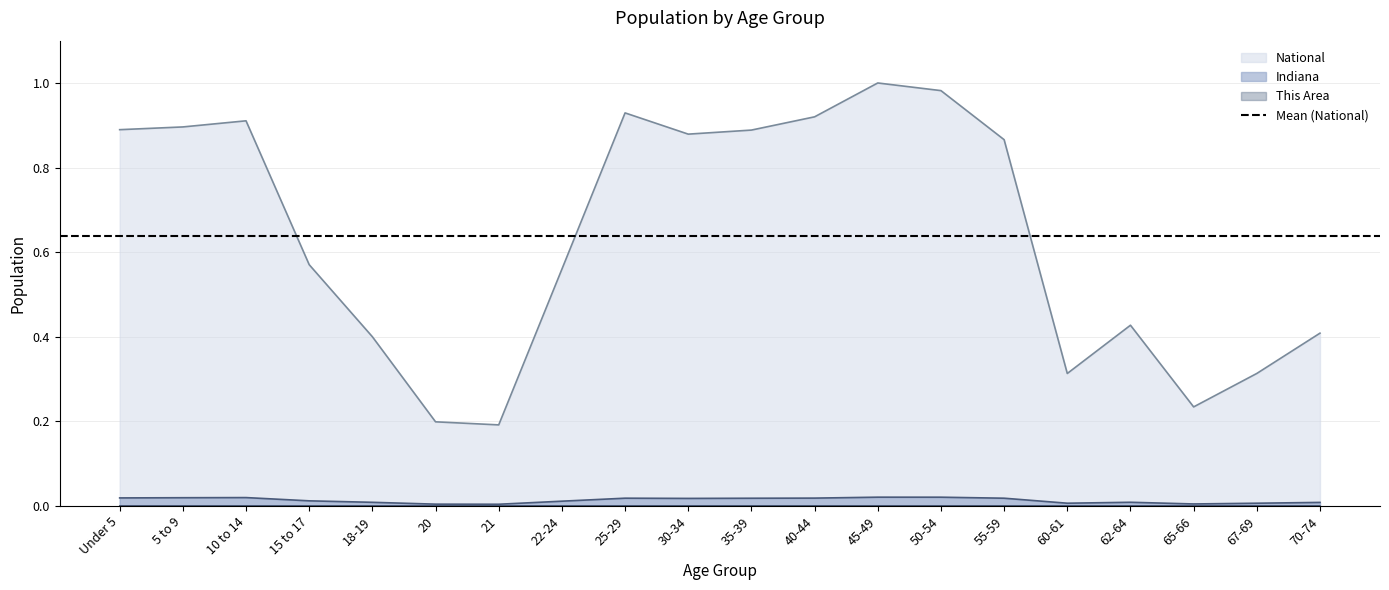

Rank the categories by Indiana value from highest to lowest.

45-49, 50-54, 10 to 14, 5 to 9, Under 5, 40-44, 25-29, 55-59, 35-39, 30-34, 15 to 17, 22-24, 62-64, 18-19, 70-74, 60-61, 67-69, 65-66, 20, 21